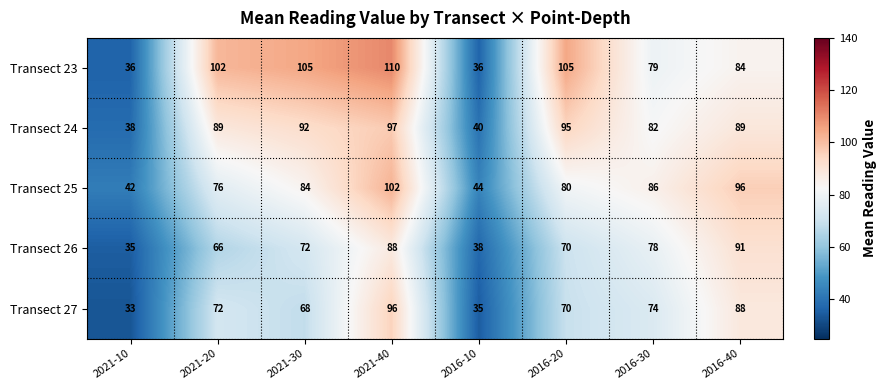

True or false: Transect 27 has a value of 68 at 2021-30.

True